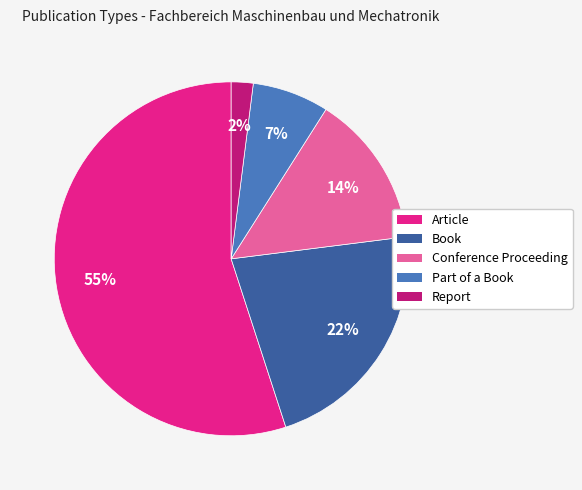

Which category has the biggest portion of the pie?

Article